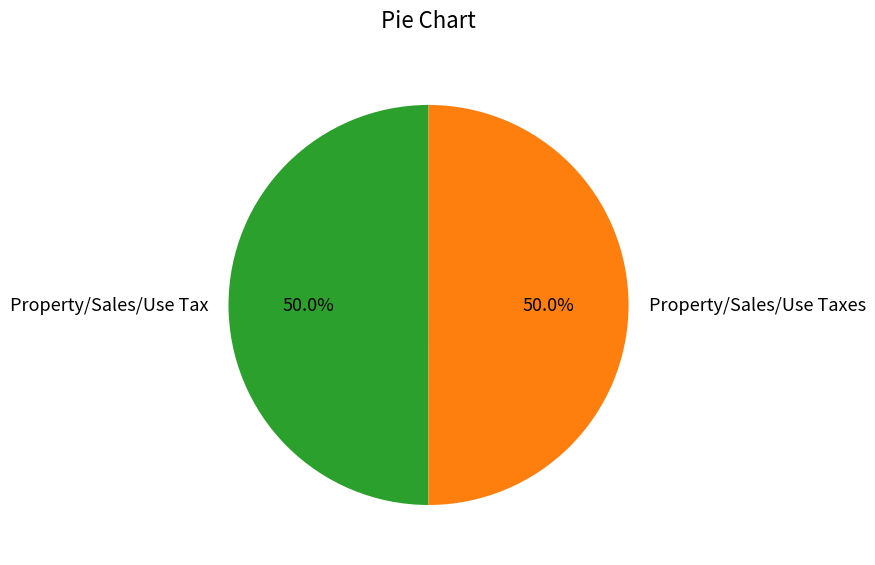

What portion of the pie excludes Property/Sales/Use Tax?

50.0%